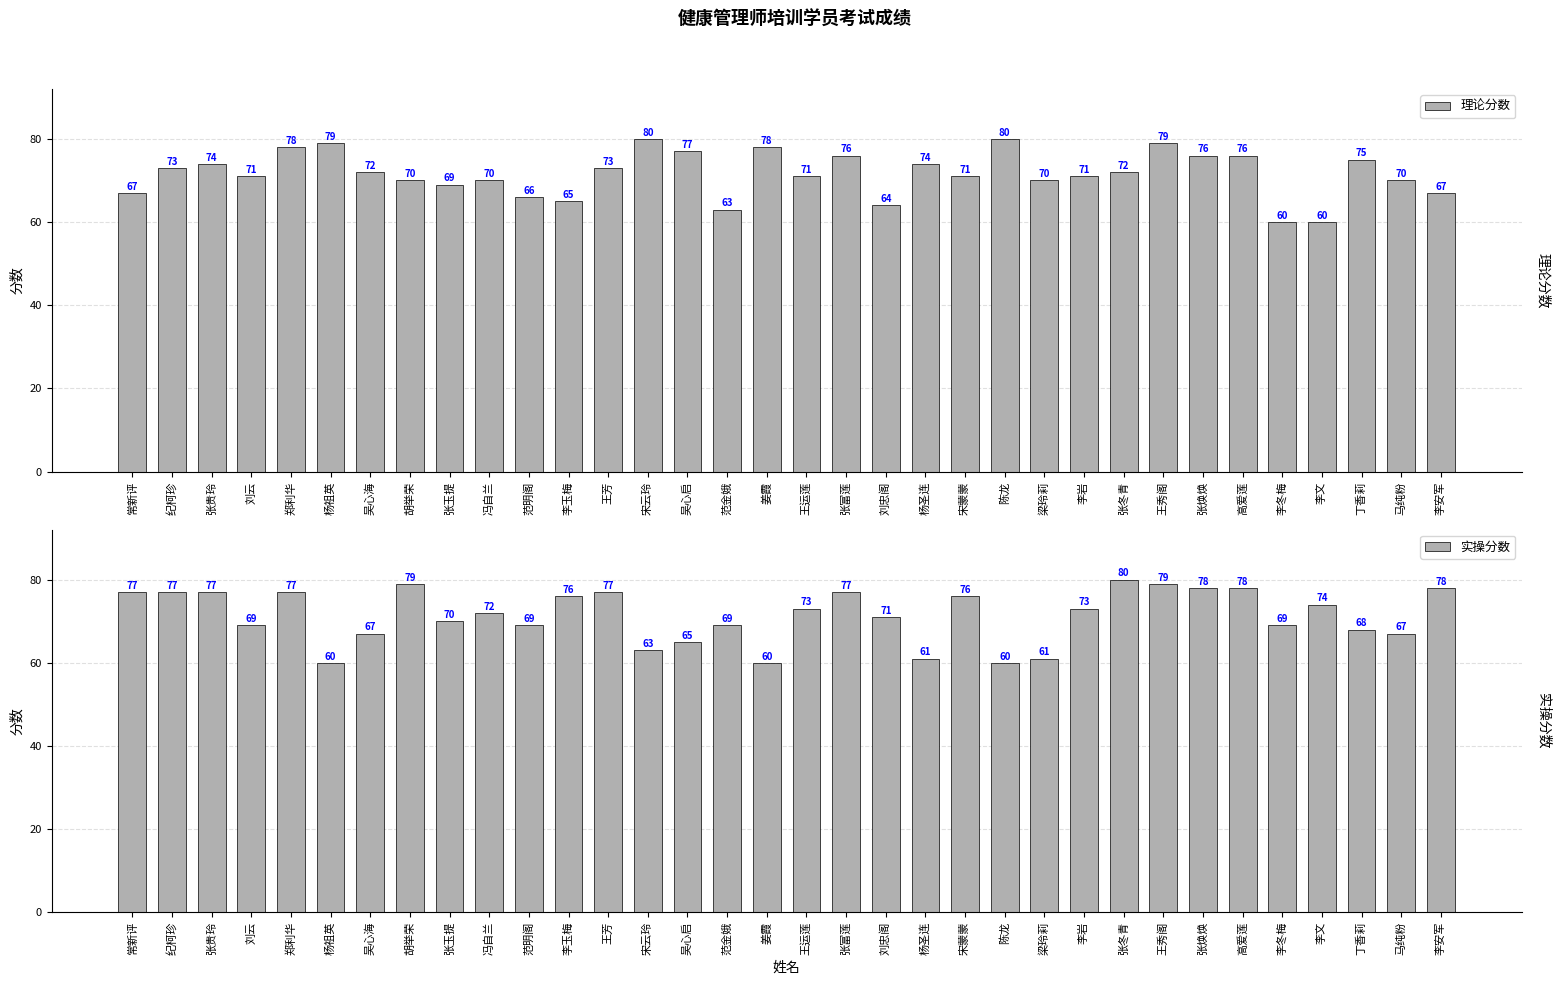

What value does the 实操分数 series have at 王运莲?

73